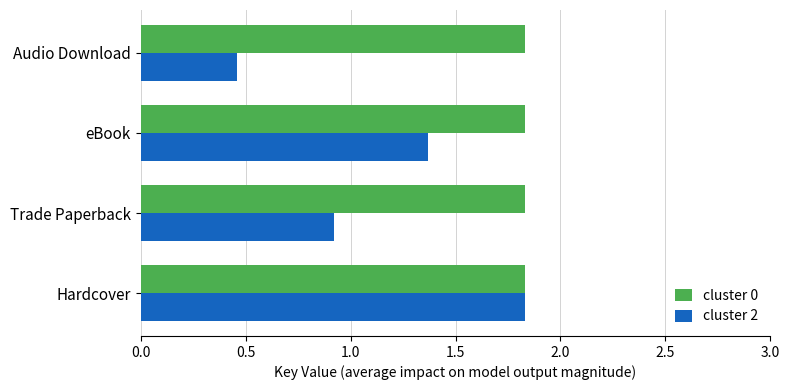

True or false: cluster 2 has a value of 0.7 at Audio Download.

False